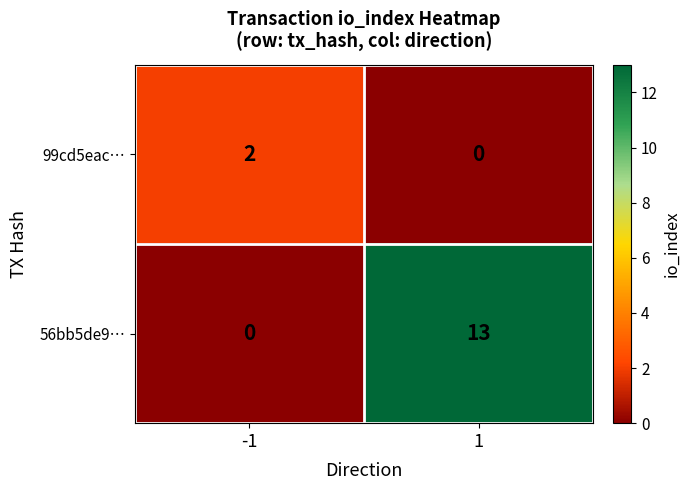

Reading right to left, what are all the values shown in this chart?

99cd5eac…: 0	2
56bb5de9…: 13	0